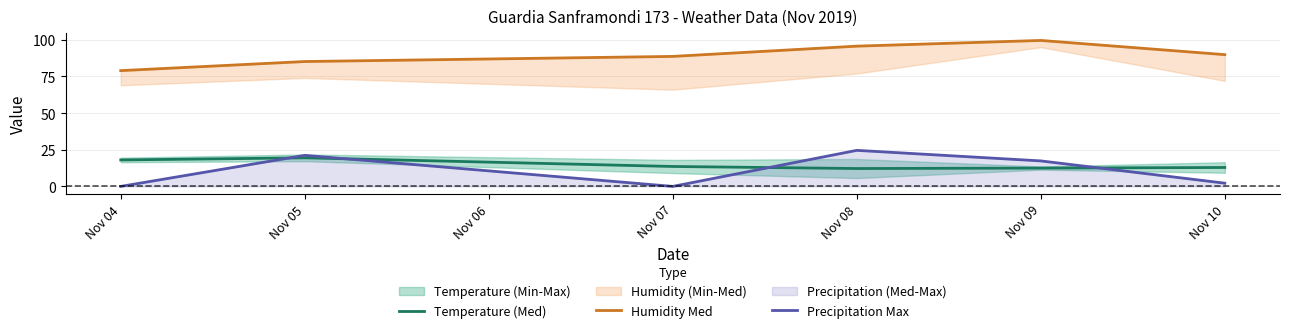

Where is the first local maximum for Precipitation Max?

Nov 05